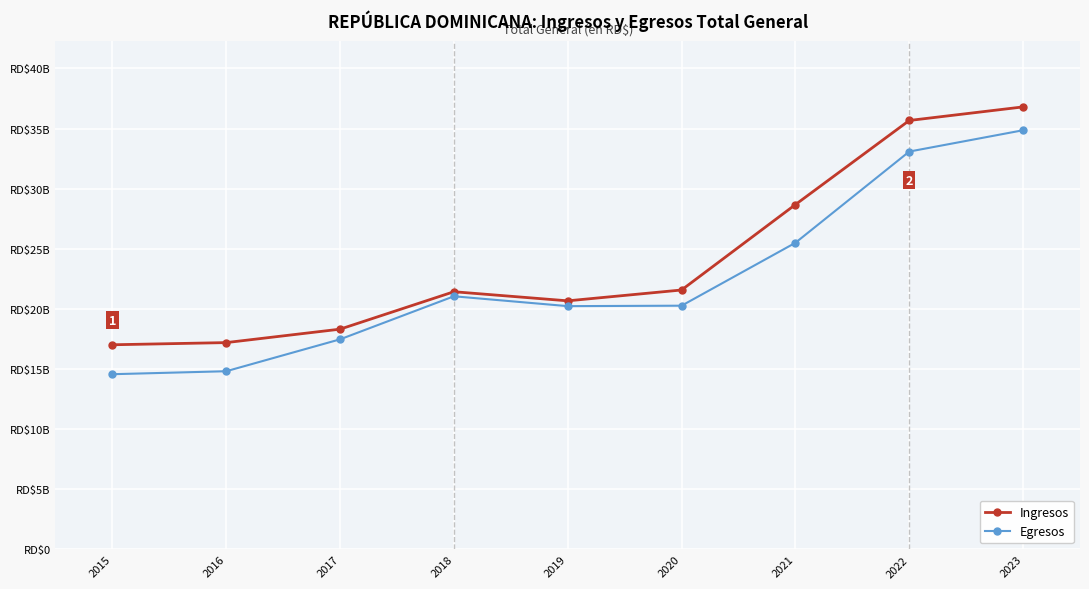

What are all the series names shown in the legend?

Ingresos, Egresos